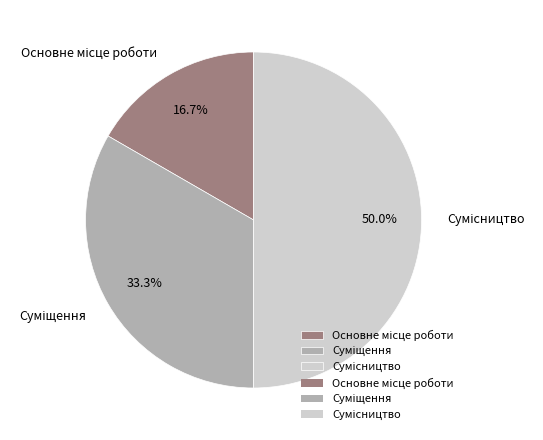

Between Суміщення and Основне місце роботи, which is larger?

Суміщення